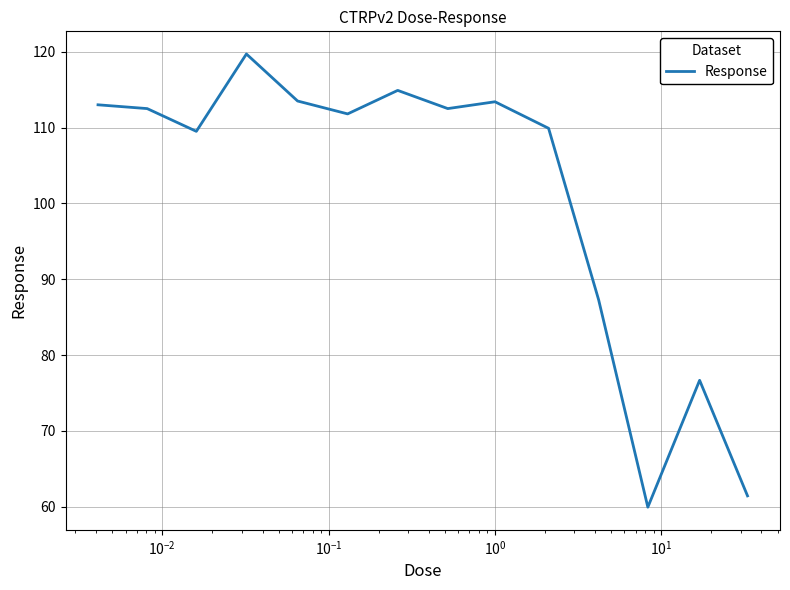

What is the greatest value displayed?

119.7